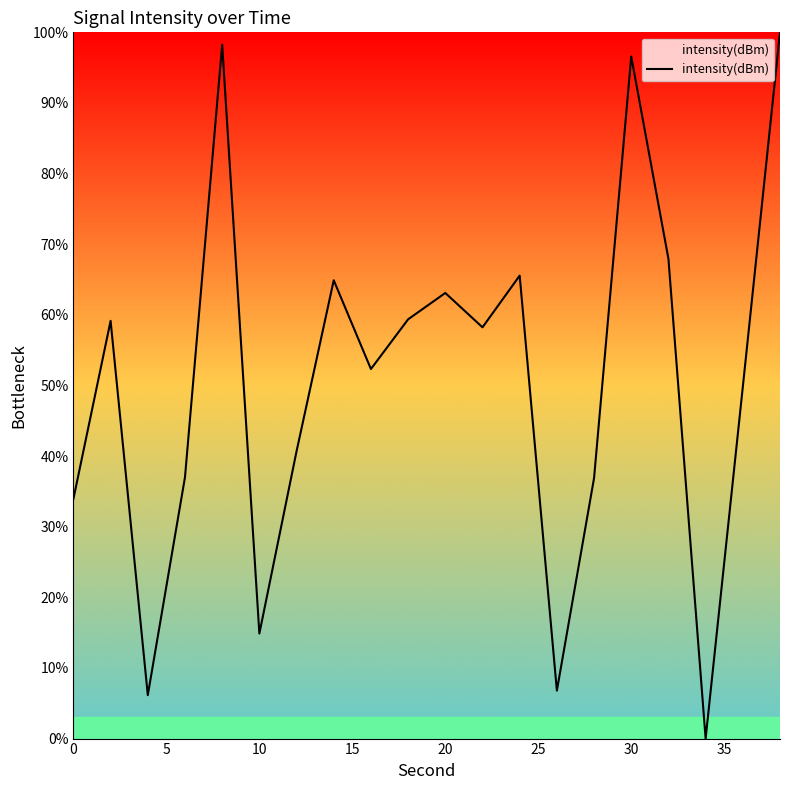

What is the difference between the maximum and minimum values?

100.0